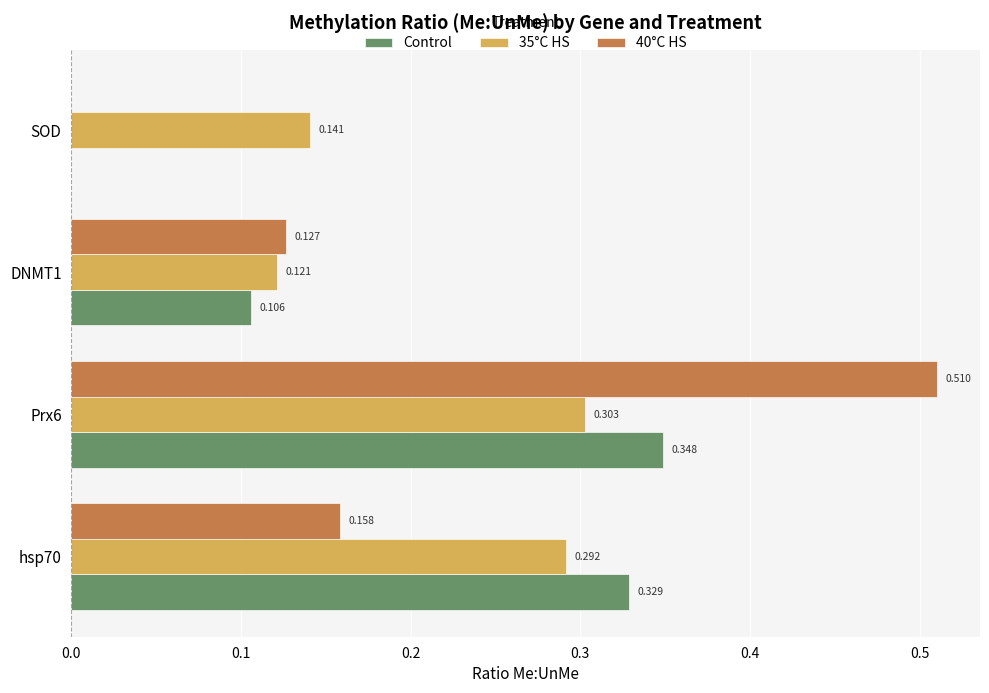

Is the value of Control at SOD greater than the value of 35°C HS at Prx6?

No